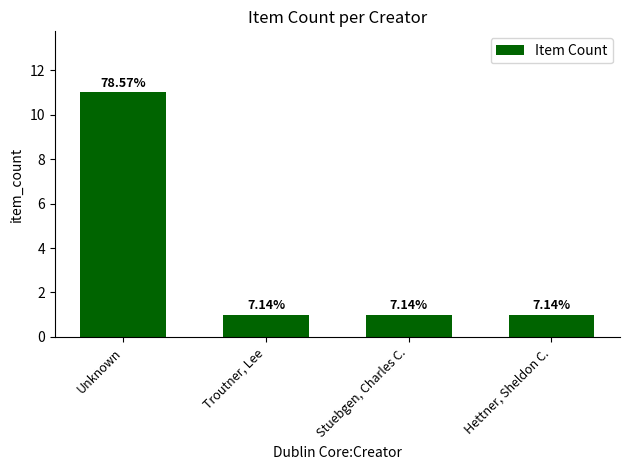

True or false: the data shows 0 at Troutner, Lee.

False